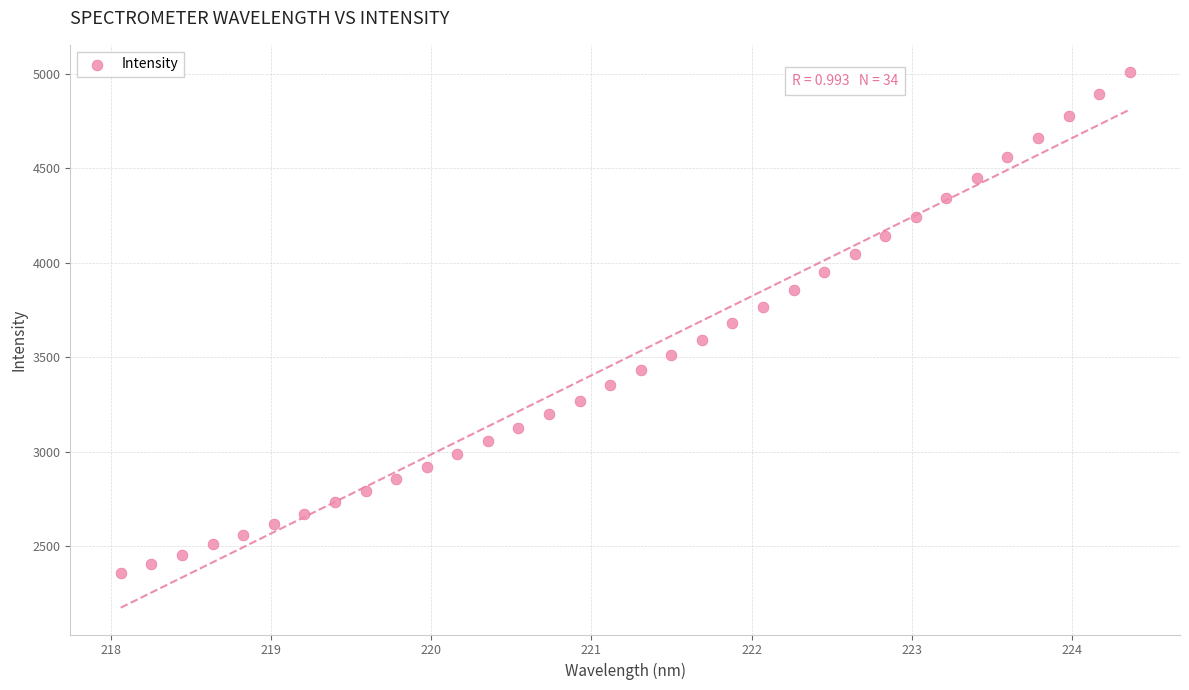

What is the range of Y values (max minus min)?

2653.7